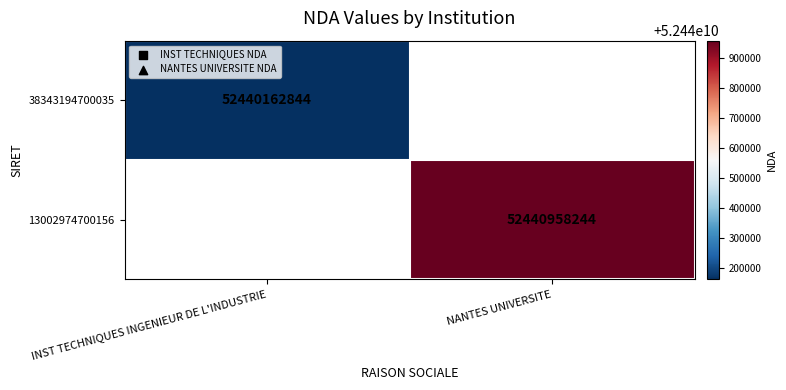

What is the smallest value displayed?

52440162844.0